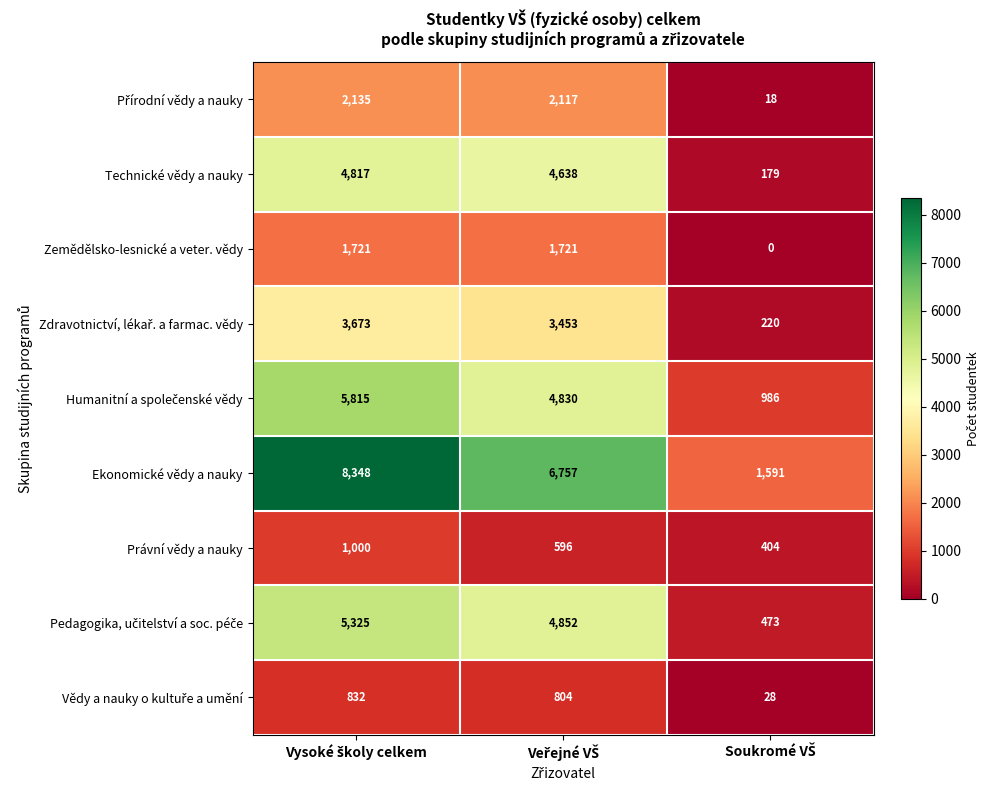

Which series has the largest total across all categories?

Ekonomické vědy a nauky